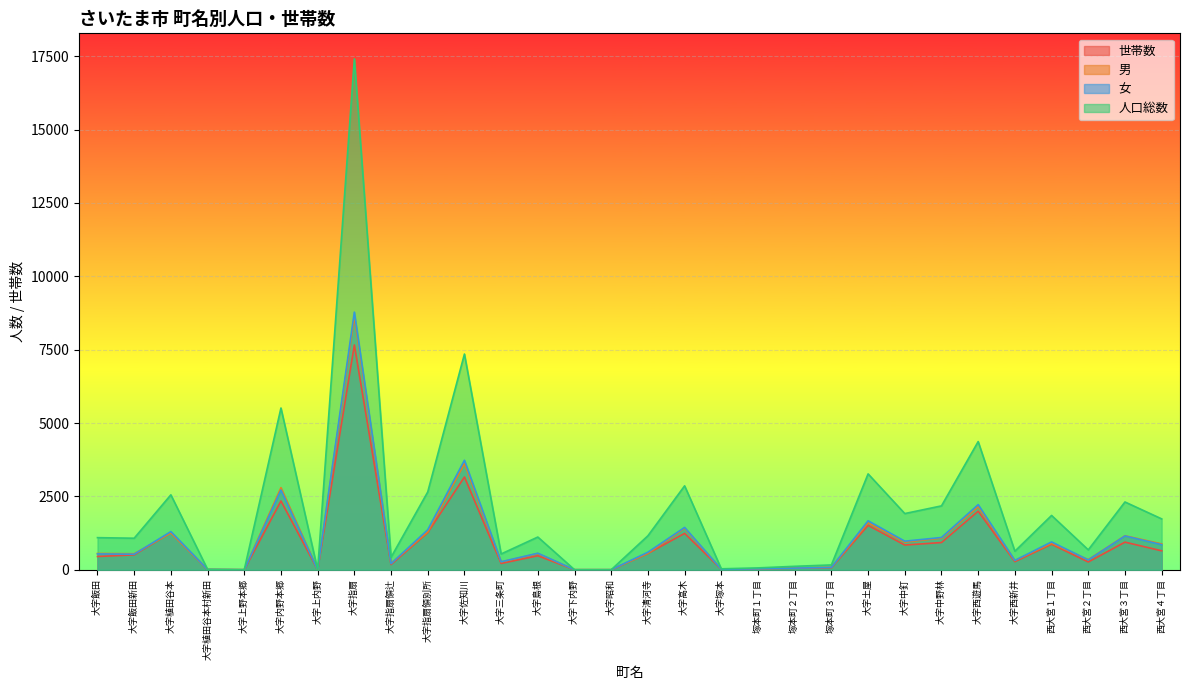

What is the difference between the highest and lowest values at 大字土屋?

1754